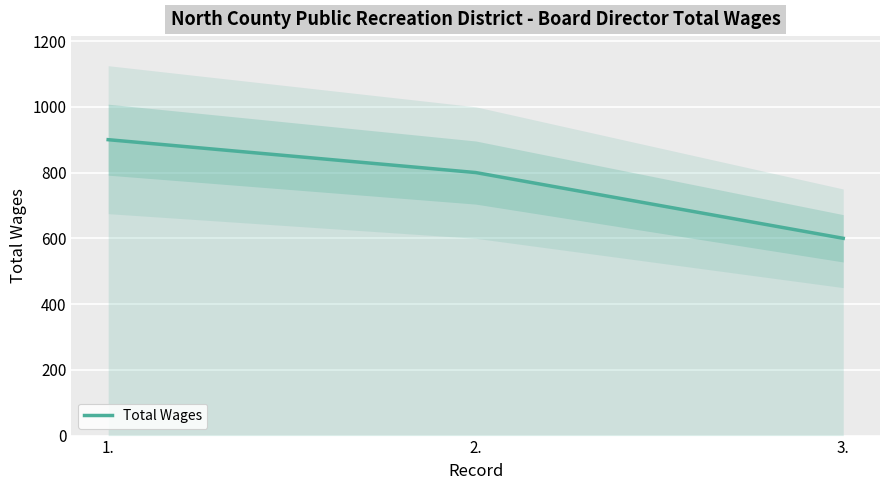

Where is the data nearest to the value 750?

2.